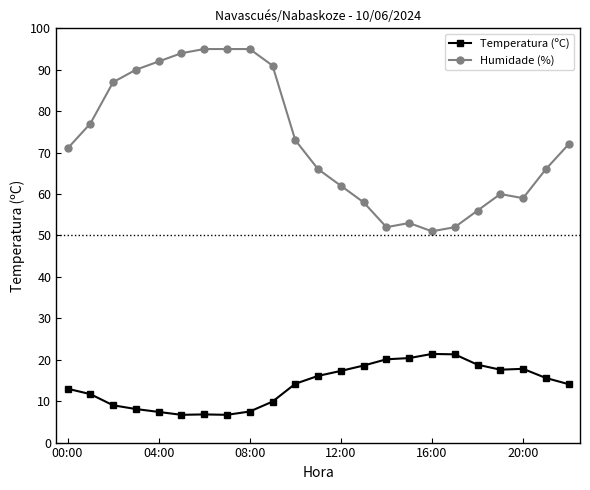

What is the minimum value shown in the chart?

6.7